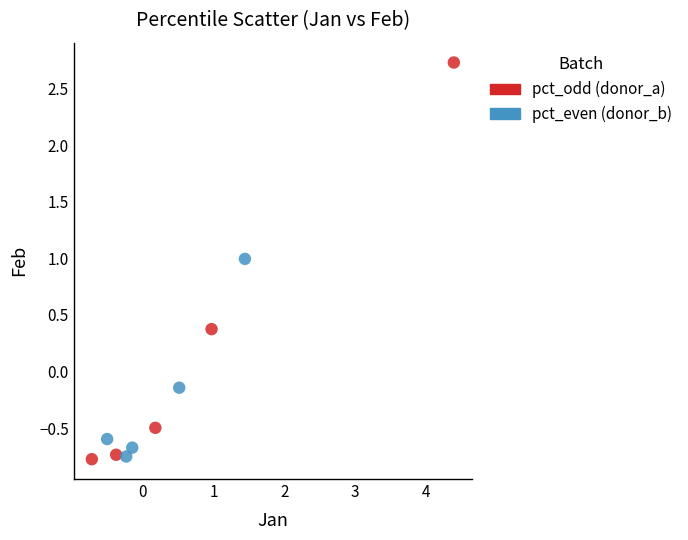

Which series has the widest spread of Y values?

pct_odd (donor_a)